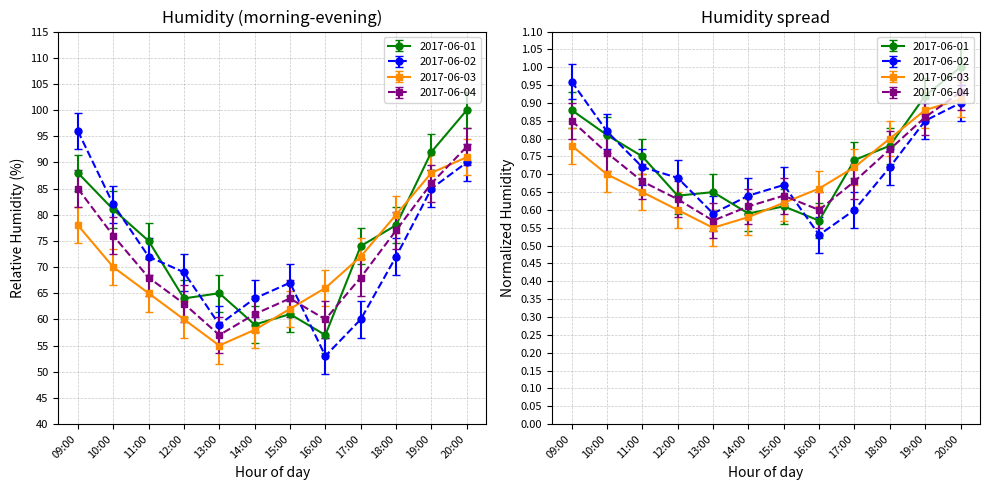

What is the difference between the maximum and second lowest values in the 2017-06-03 series?

33